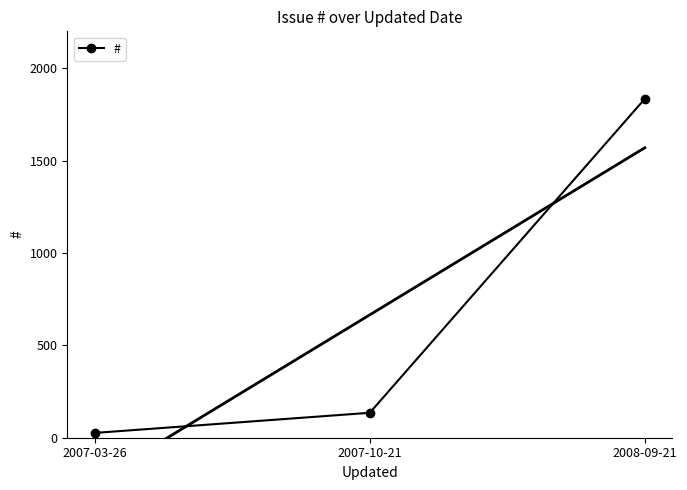

Rank the categories by value from highest to lowest.

2008-09-21, 2007-10-21, 2007-03-26